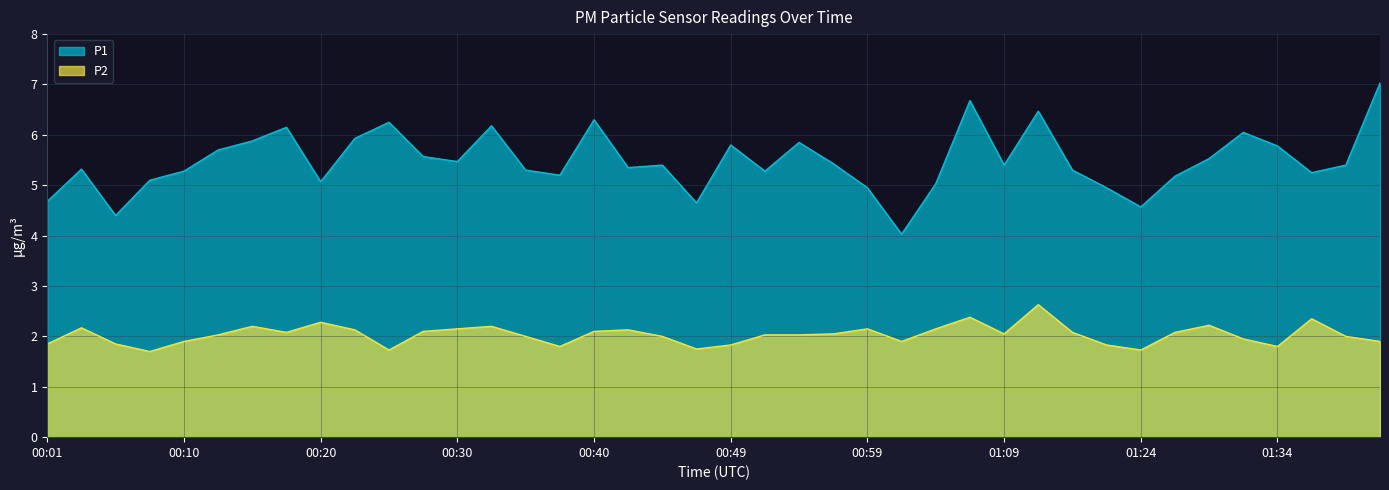

What is the label of the 31st point from the left?

01:16